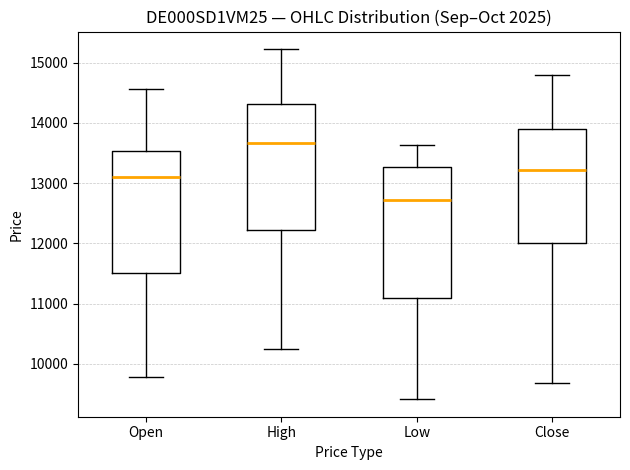

Reading left to right, transcribe this box plot: for each box, give where its median line is, the range the box spans, and where its two whiskers end, as read against the y-axis. The values are not printed on the chart, so give them approximately, as read against the axis.

Open: median 13100, box 11500 to 13500, whiskers 9800 to 14600
High: median 13700, box 12200 to 14300, whiskers 10300 to 15200
Low: median 12700, box 11100 to 13300, whiskers 9400 to 13600
Close: median 13200, box 12000 to 13900, whiskers 9700 to 14800